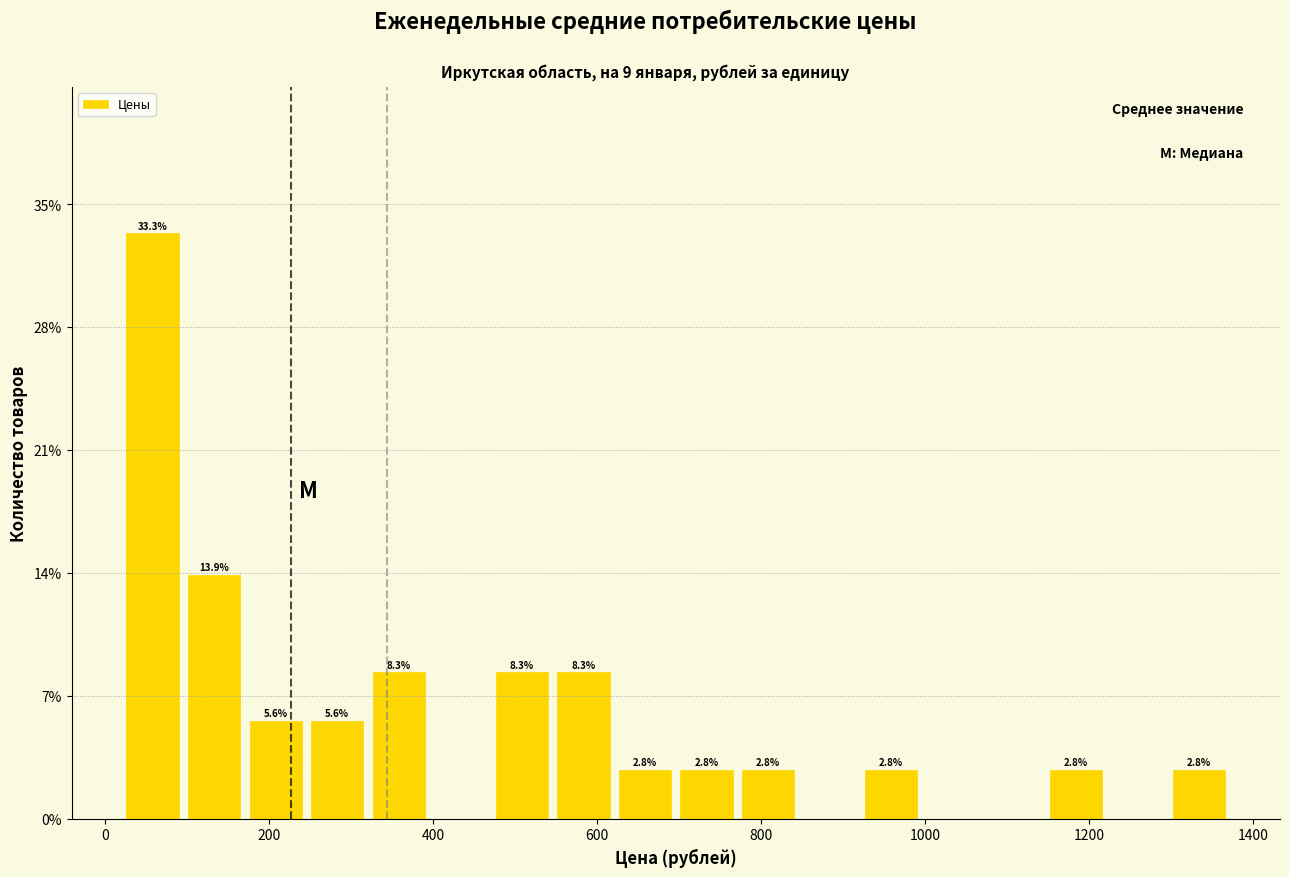

Around what value on the x-axis is the tallest bar? Give the approximate position of its centre, as read against the axis.

60